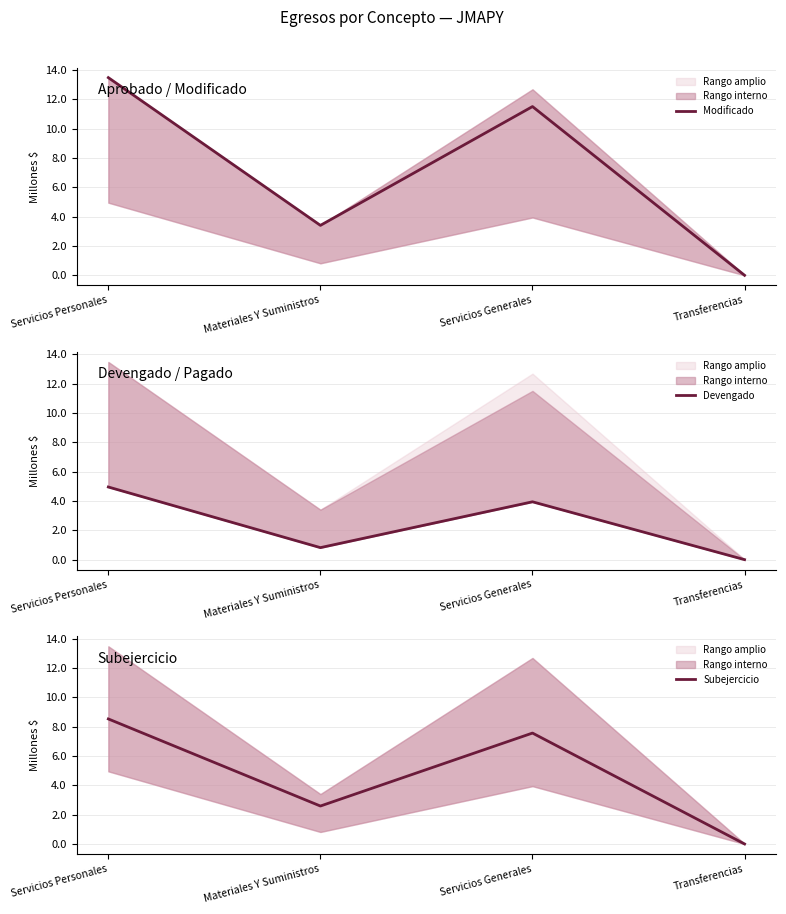

True or false: Modificado and Devengado intersect in this chart.

False